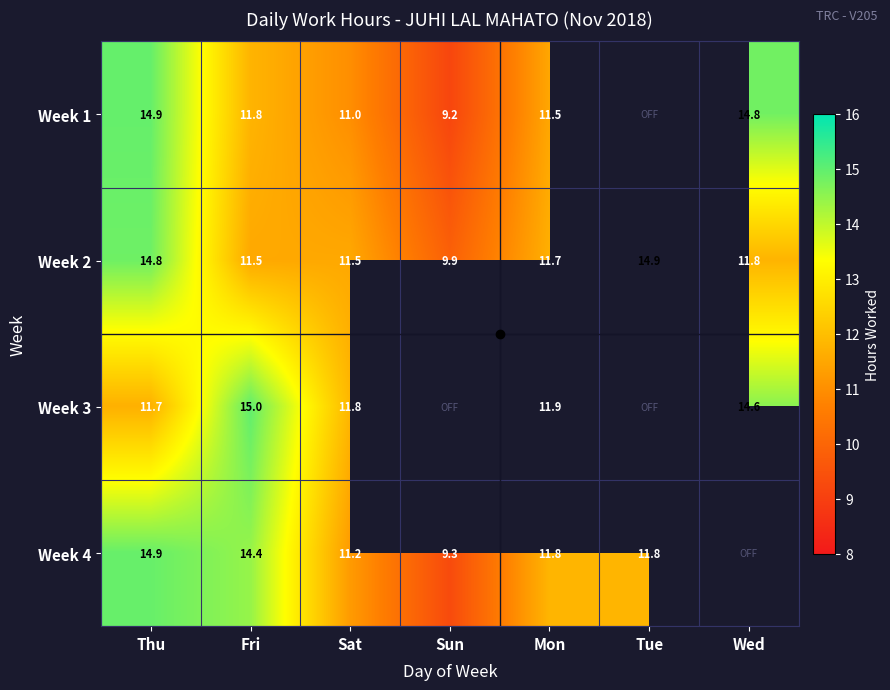

Is it true that Week 3 equals 17.3 at Thu?

False